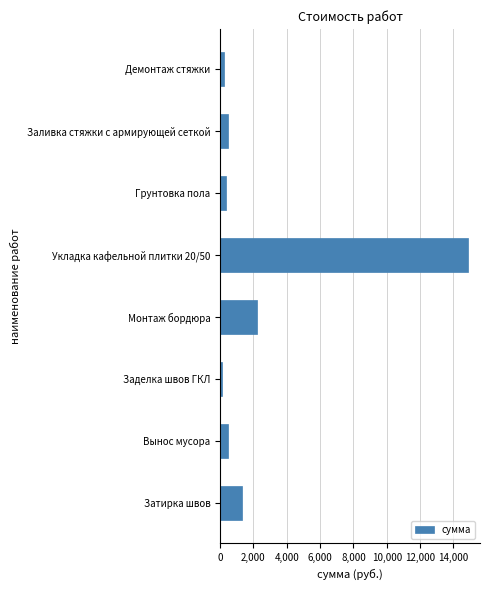

What is the change in value from Заливка стяжки с армирующей сеткой to Укладка кафельной плитки 20/50?

+14400.0